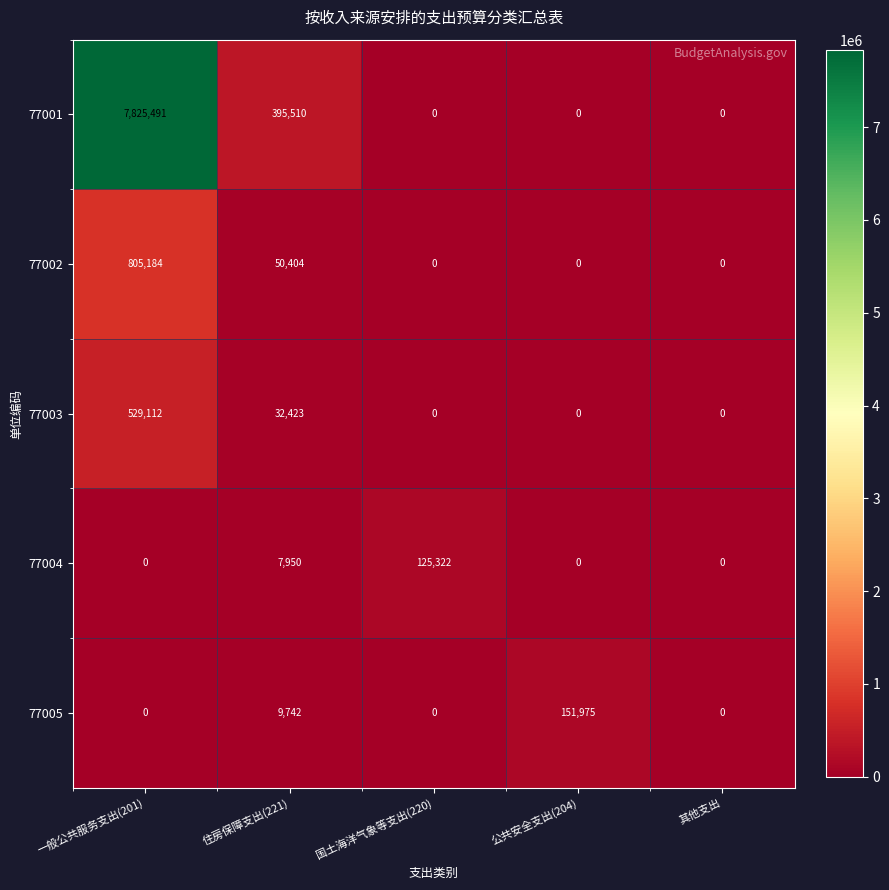

The 77002 series shows 50404 at 住房保障支出(221). True or false?

True